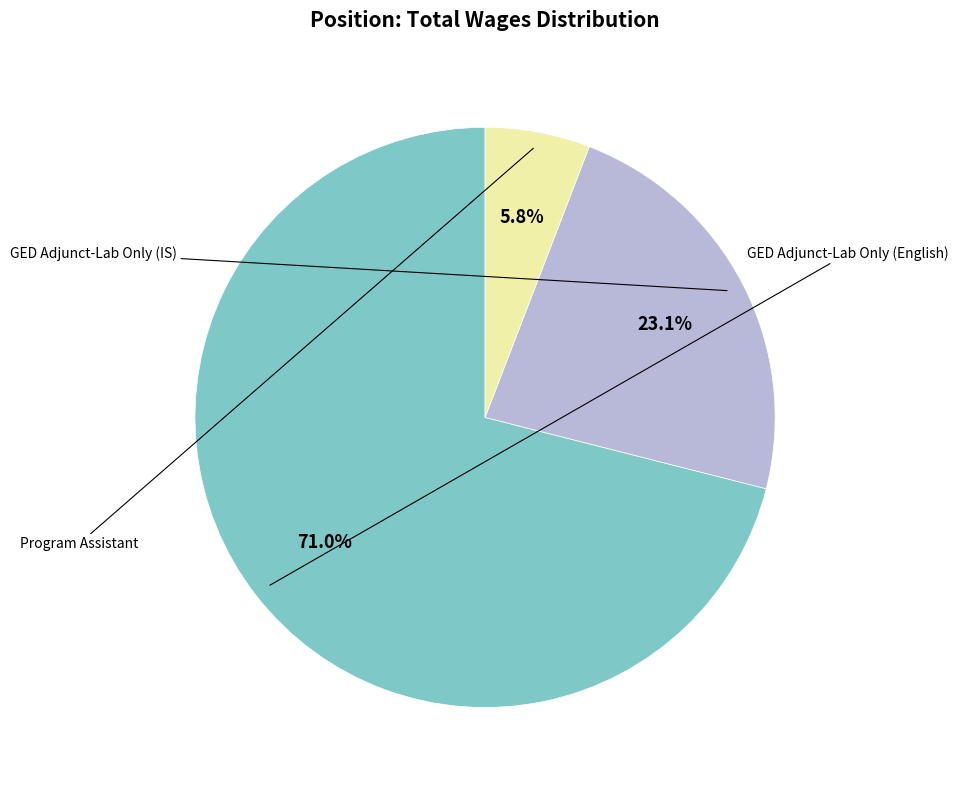

Is there a majority slice in this chart?

Yes